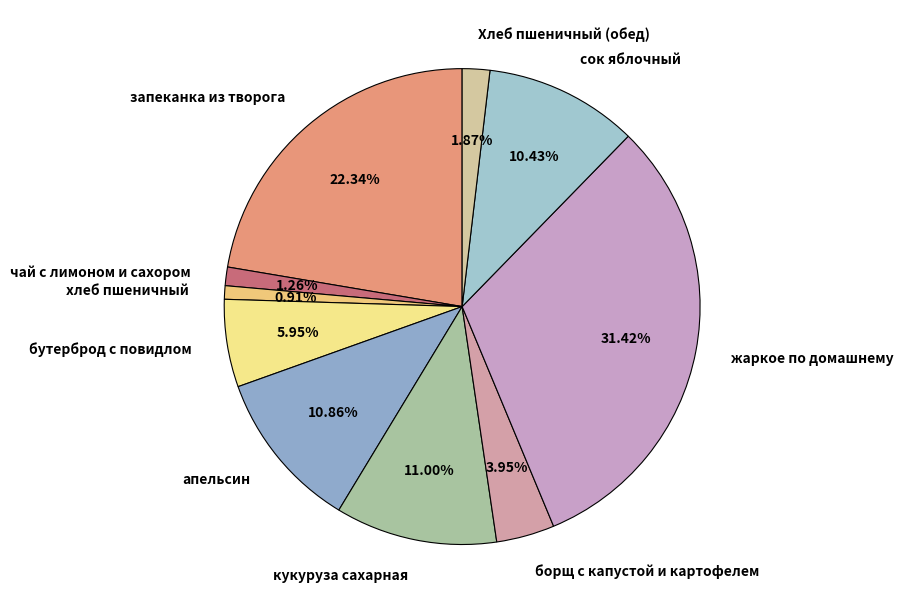

To the nearest percent, what is the difference between the чай с лимоном и сахором and бутерброд с повидлом slice percentages?

5%